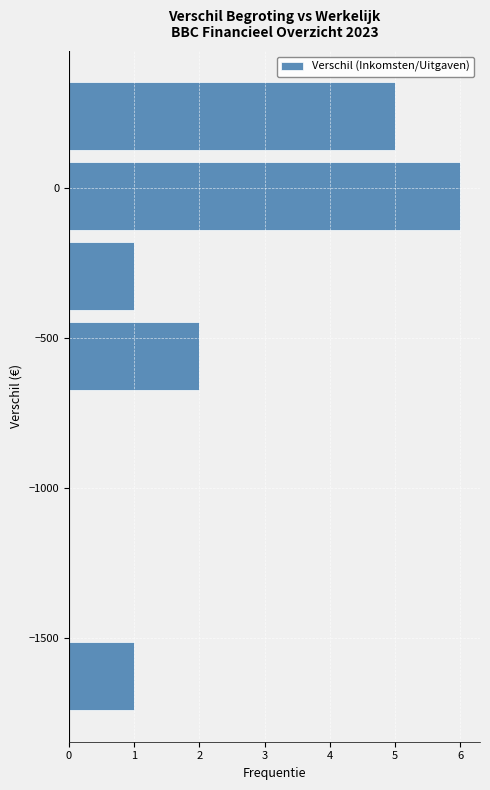

Reading bottom to top, transcribe this chart: for each bar, give the range it covers on the y-axis and its length. Neither the bar edges nor the lengths are printed on the chart, so give them approximately, as read against the axes.

-1750 to -1500: 1
-1500 to -1250: 0
-1250 to -950: 0
-950 to -700: 0
-700 to -450: 2
-450 to -150: 1
-150 to 100: 6
100 to 350: 5